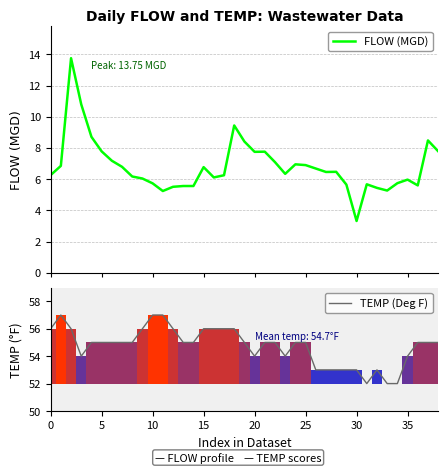

What are all the series names shown in the legend?

FLOW (MGD), TEMP (Deg F)